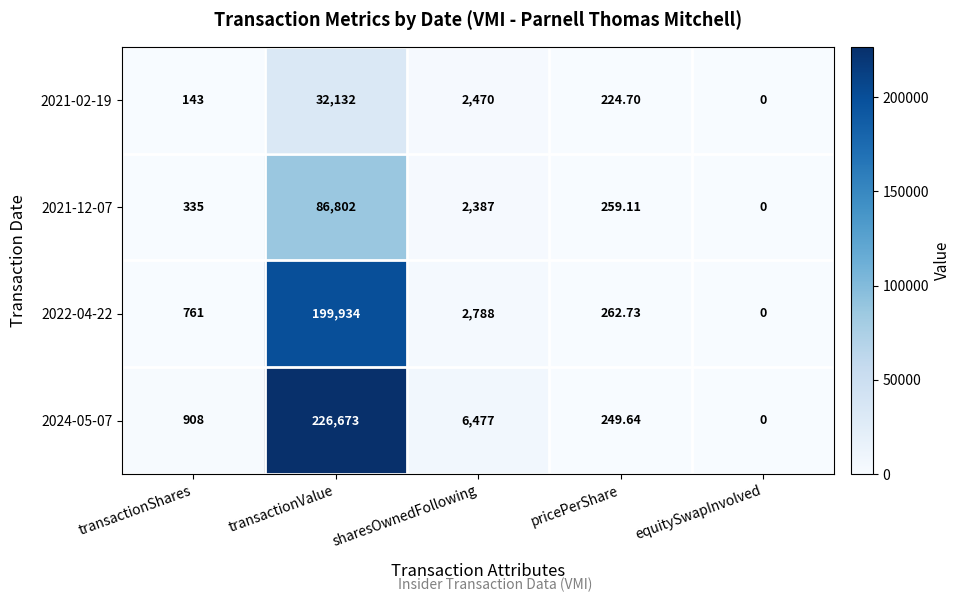

Where is 2024-05-07 nearest to the value 113336?

sharesOwnedFollowing